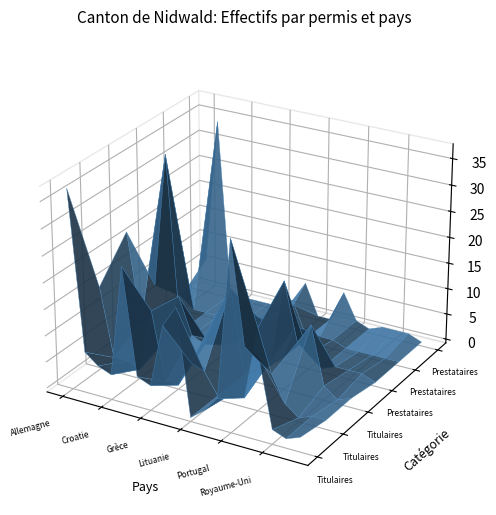

Reading left to right, extract all data points from this chart.

Titulaires courte durée Total: 0=37	1=7	2=5	3=4	4=25	5=5	6=4	7=16	8=20	9=0	10=2	11=5	12=35	13=16	14=15	15=2	16=1	17=2
Titulaires courte durée Femmes: 0=15	1=2	2=2	3=1	4=13	5=0	6=0	7=5	8=4	9=0	10=1	11=1	12=15	13=7	14=2	15=0	16=1	17=1
Titulaires courte durée Hommes: 0=22	1=5	2=3	3=3	4=12	5=5	6=4	7=11	8=16	9=0	10=1	11=4	12=20	13=9	14=13	15=2	16=0	17=1
Prestataires Total: 0=8	1=34	2=0	3=0	4=0	5=0	6=0	7=3	8=7	9=6	10=0	11=7	12=2	13=0	14=1	15=1	16=1	17=0
Prestataires Femmes: 0=2	1=0	2=0	3=0	4=0	5=0	6=0	7=1	8=1	9=6	10=0	11=1	12=1	13=0	14=0	15=0	16=0	17=0
Prestataires Hommes: 0=6	1=34	2=0	3=0	4=0	5=0	6=0	7=2	8=6	9=0	10=0	11=6	12=1	13=0	14=1	15=1	16=1	17=0